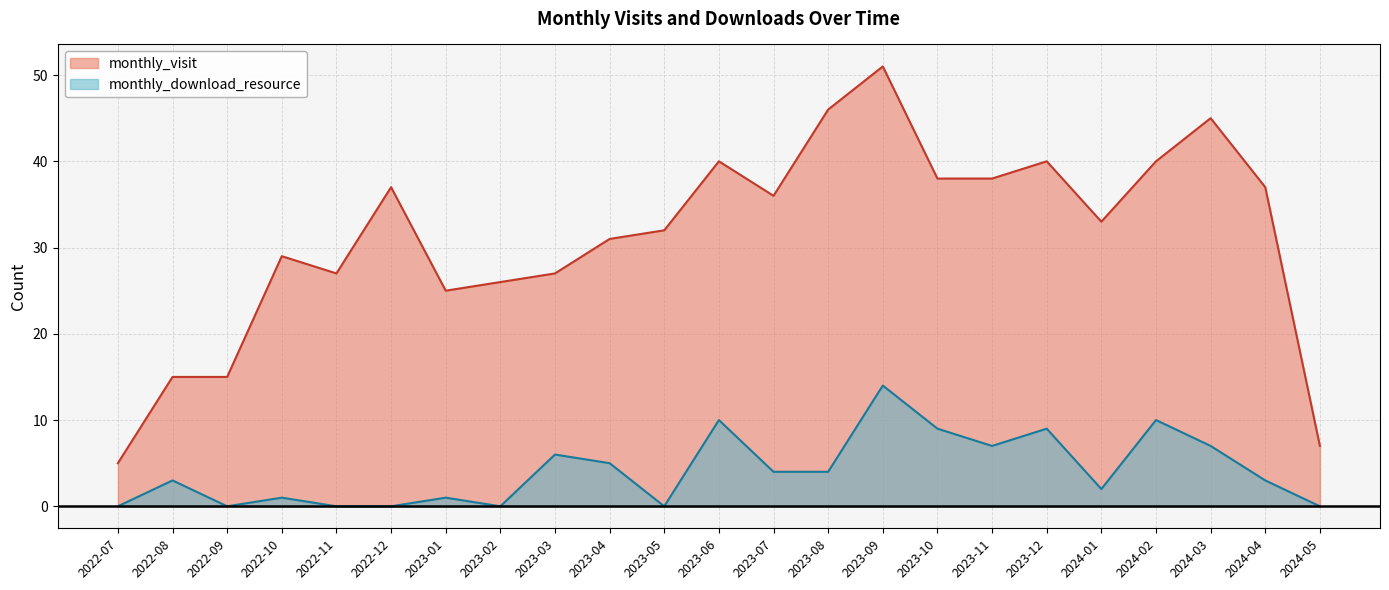

The value of monthly_visit at 2023-01 is 25. True or false?

True